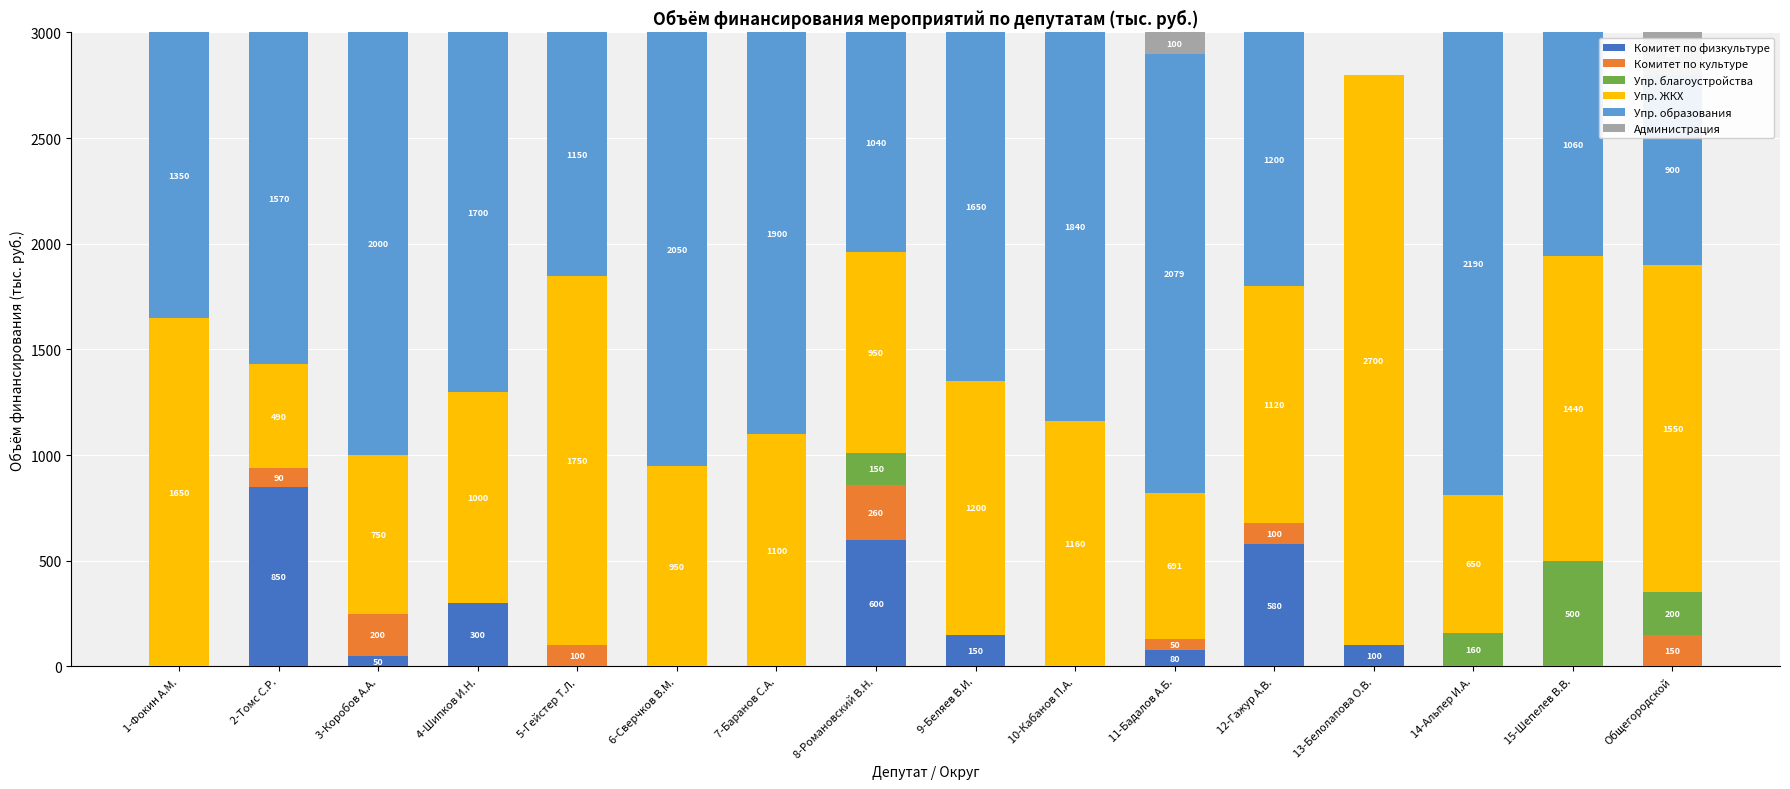

Does the chart contain stacked bars?

Yes